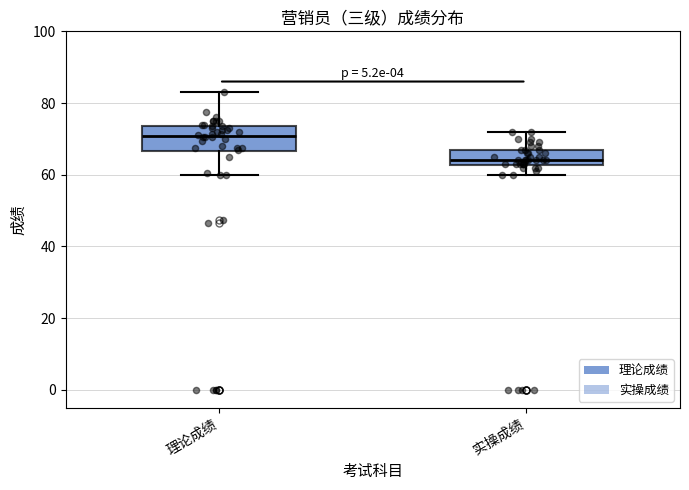

Reading left to right, read every box against the y-axis: the position of its median line, the range the box covers, and the ends of its whiskers. The values are not printed on the chart, so give them approximately, as read against the axis.

理论成绩: median 70, box 66 to 74, whiskers 60 to 84
实操成绩: median 64, box 62 to 68, whiskers 60 to 72